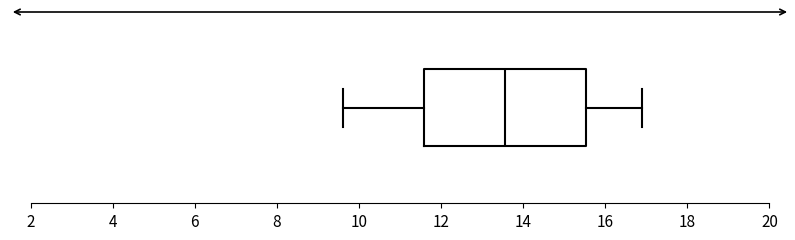

Transcribe this box plot: give where the median line is, the range the box spans, and where the two whiskers end, as read against the x-axis. The values are not printed on the chart, so give them approximately, as read against the axis.

median 13.6, box 11.6 to 15.6, whiskers 9.6 to 17.0